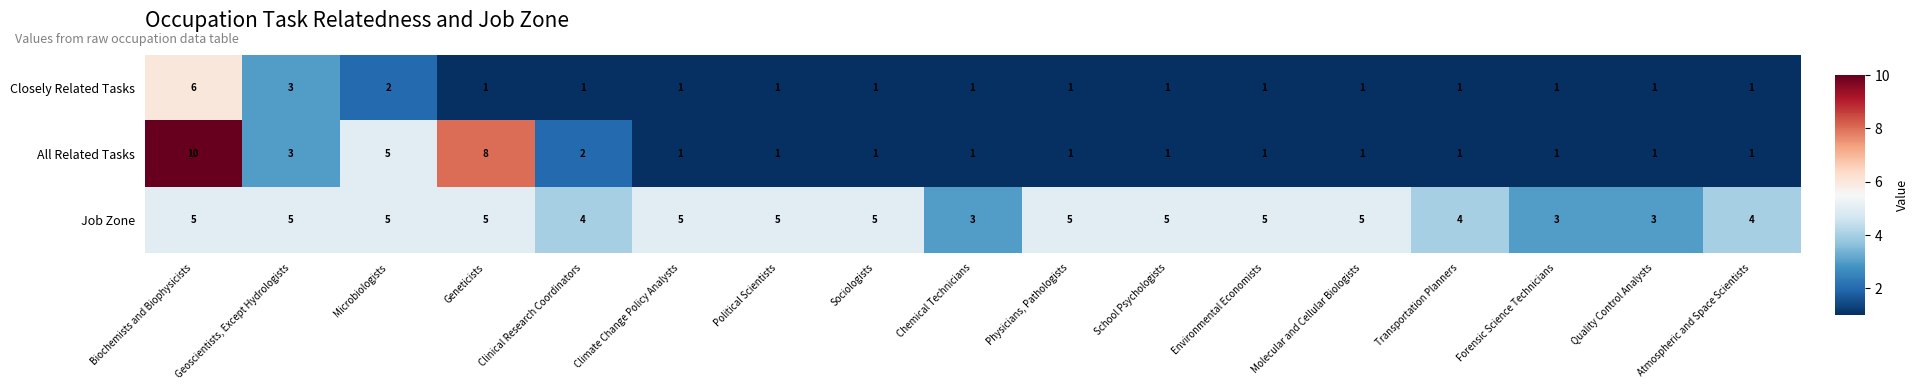

List the series in order of their overall mean, lowest first.

Closely Related Tasks, All Related Tasks, Job Zone